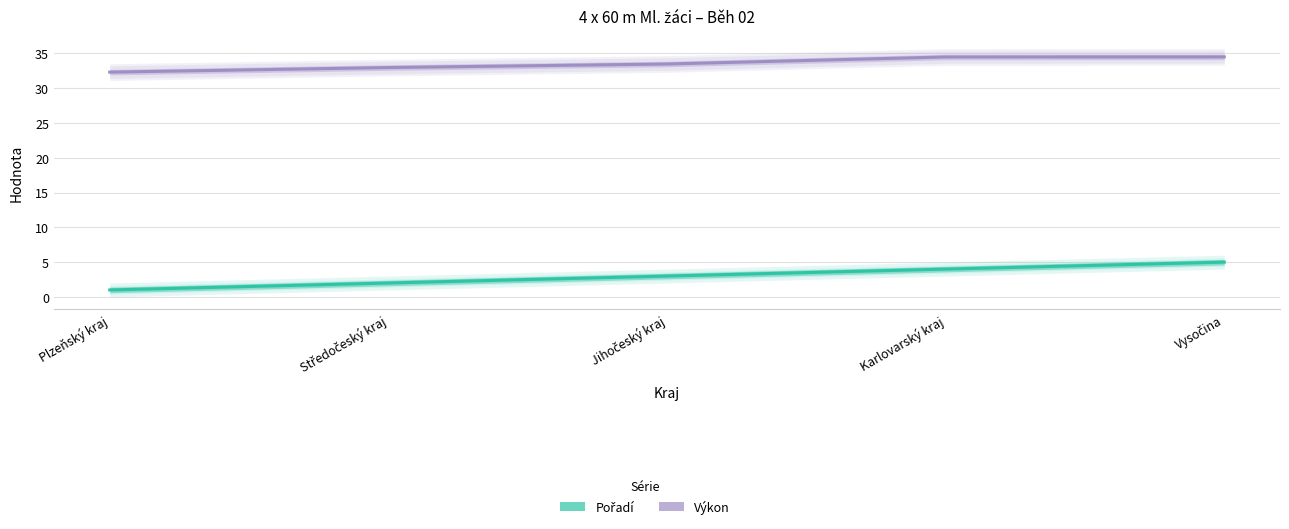

Does the chart have visible grid lines?

Yes